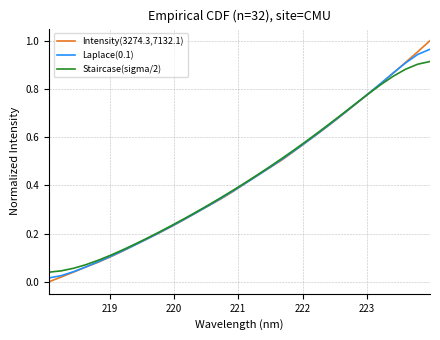

Which series has the widest spread of values?

Intensity(3274.3,7132.1)